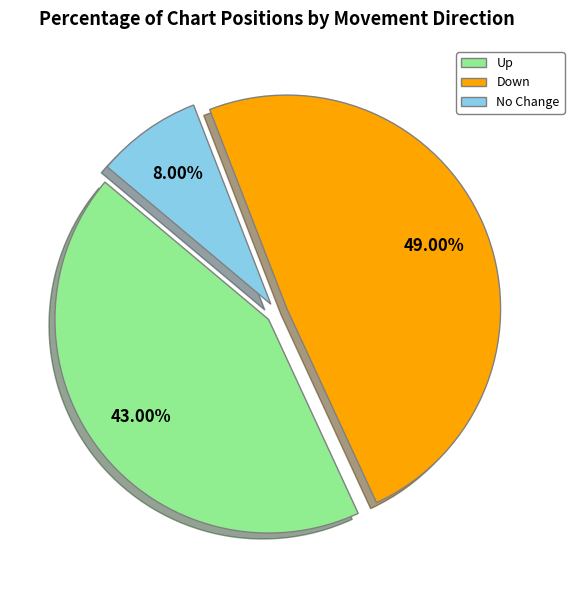

Does any single category account for the majority?

No